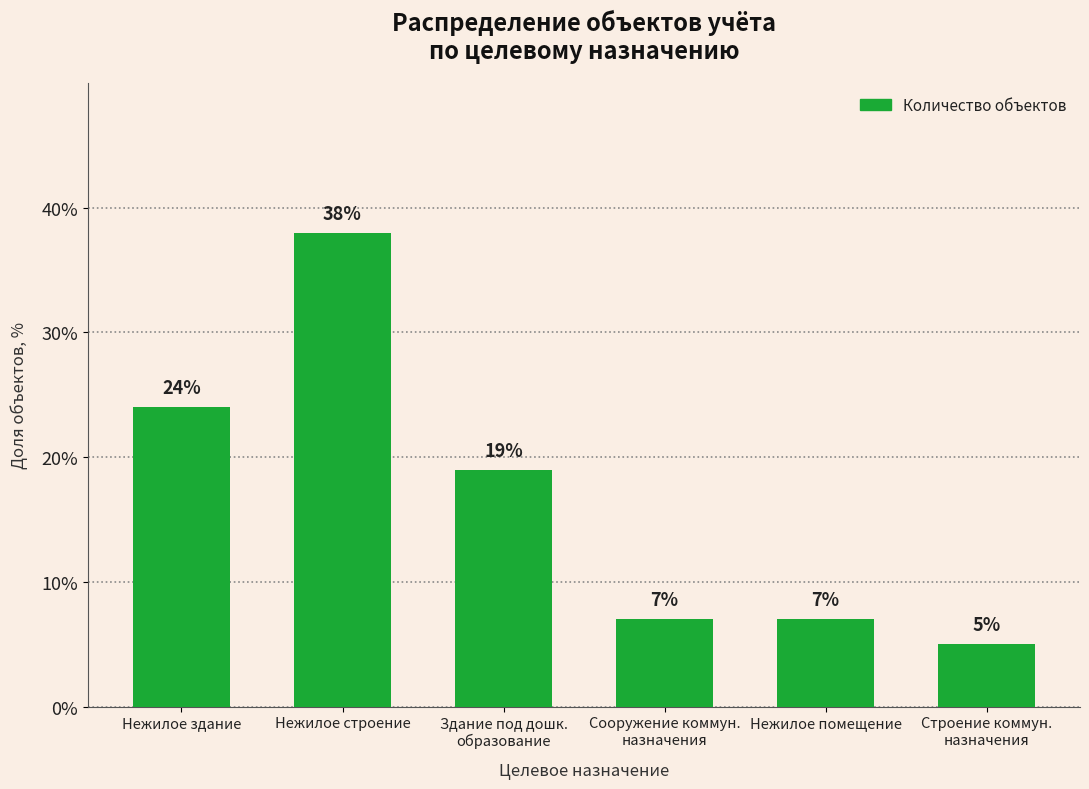

Is it true that the value at Нежилое здание is 24?

True